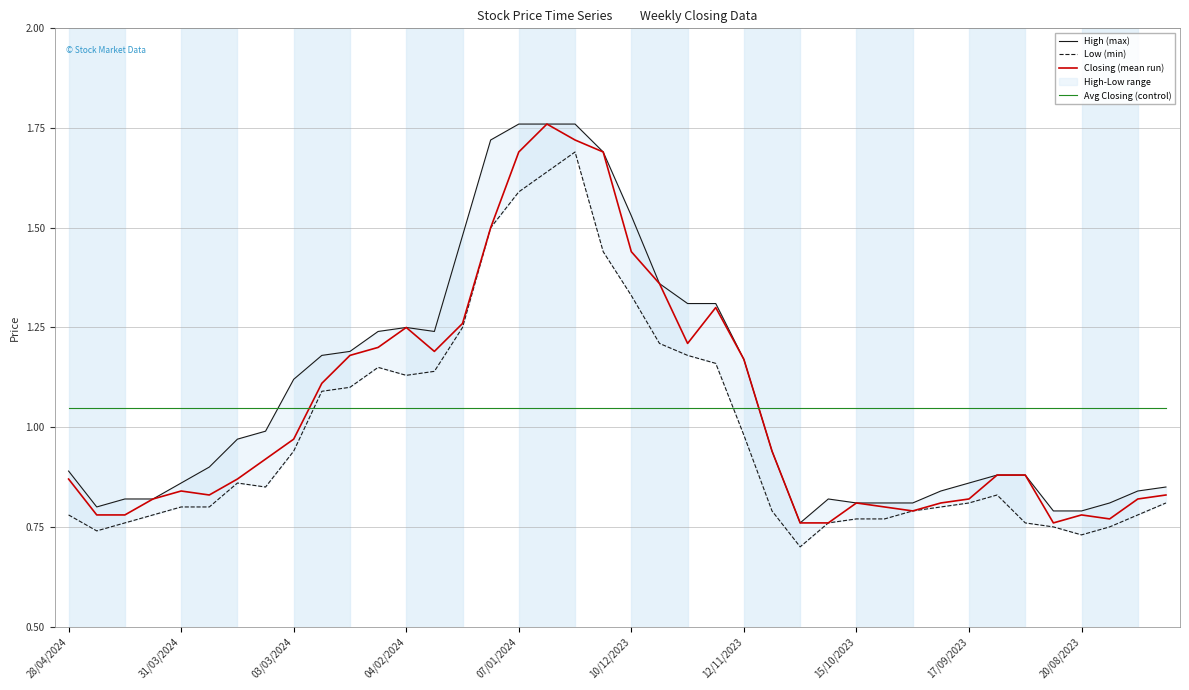

Is this an area chart (filled region under the line)?

No